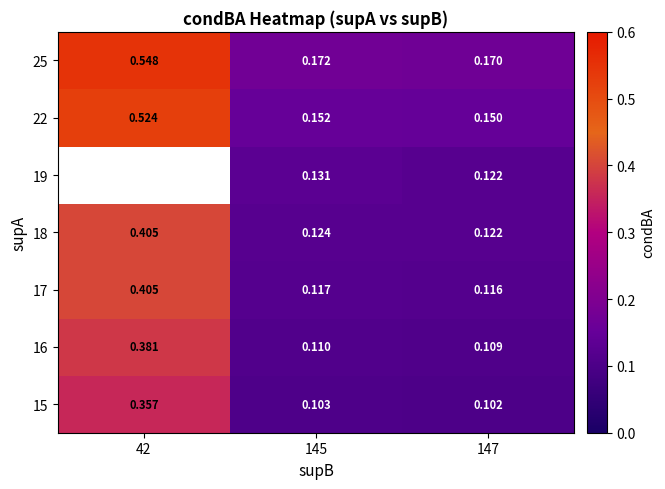

Is the value of 22 at 42 greater than the value of 18 at 42?

Yes